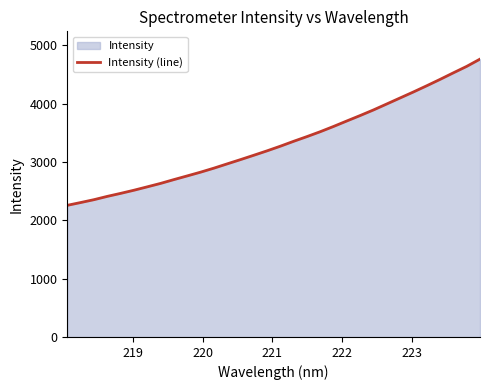

What is the sum of all values?

106572.0